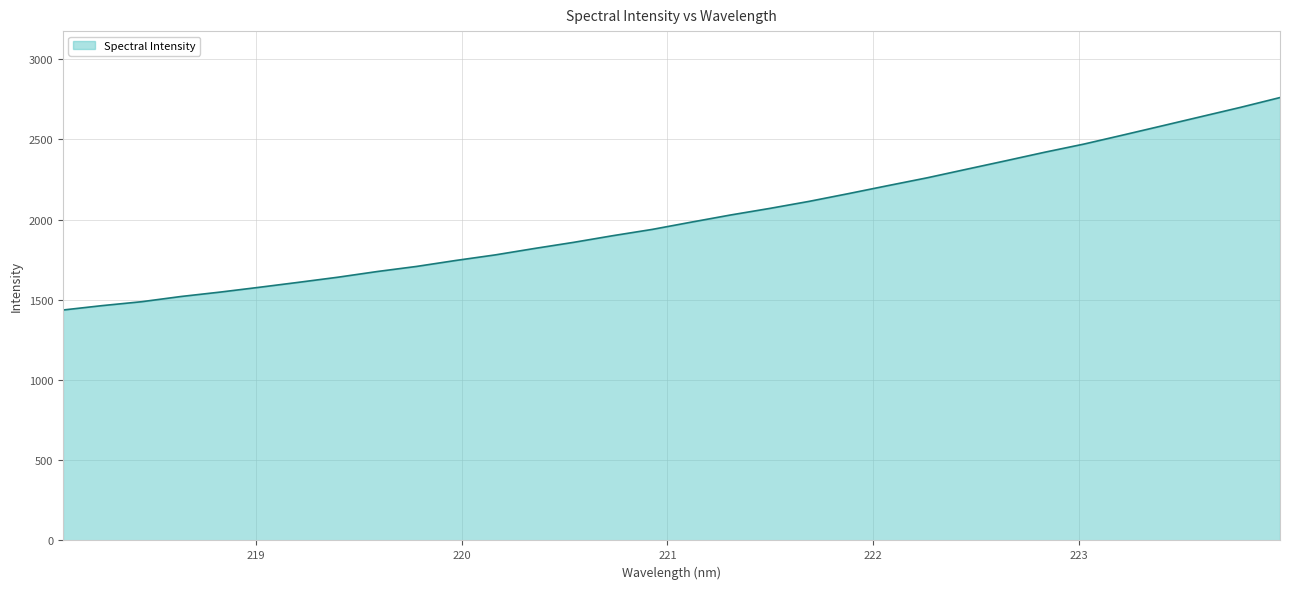

What is the difference between the maximum and minimum values?

1324.3